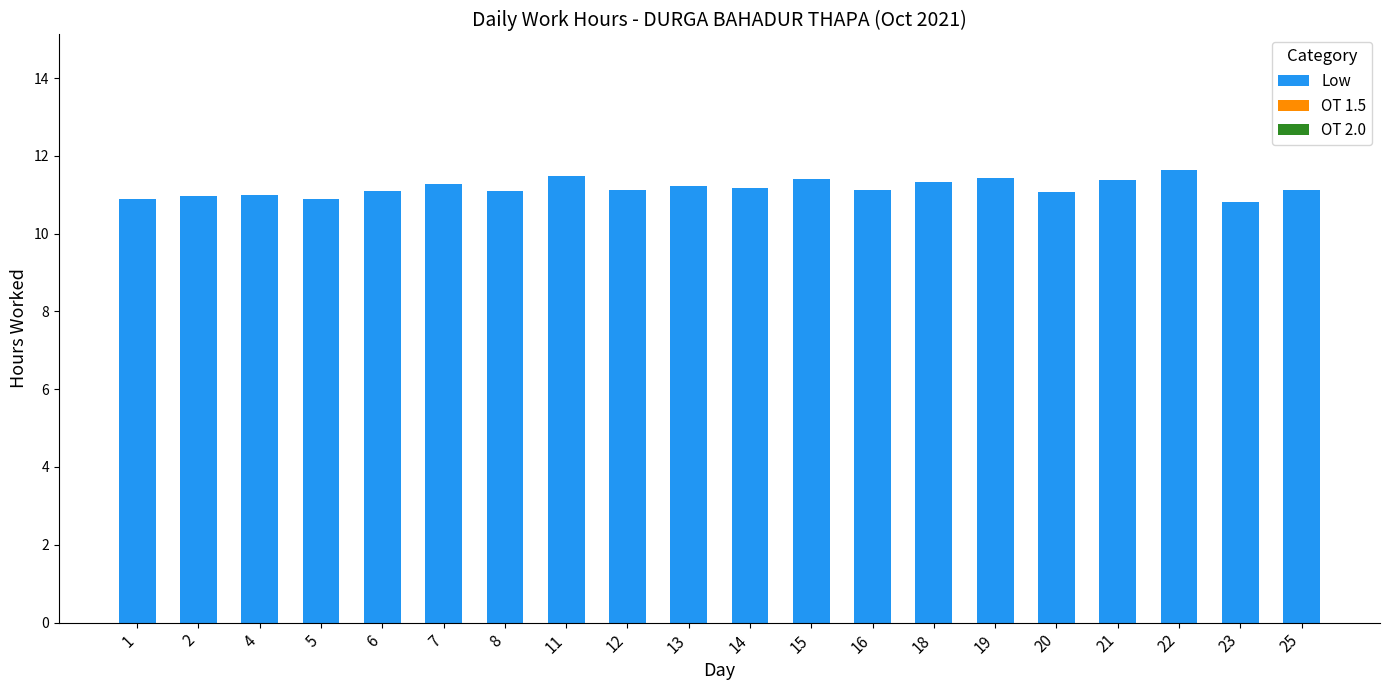

What is the ratio of the value at 18 to the value at 6?

1.0